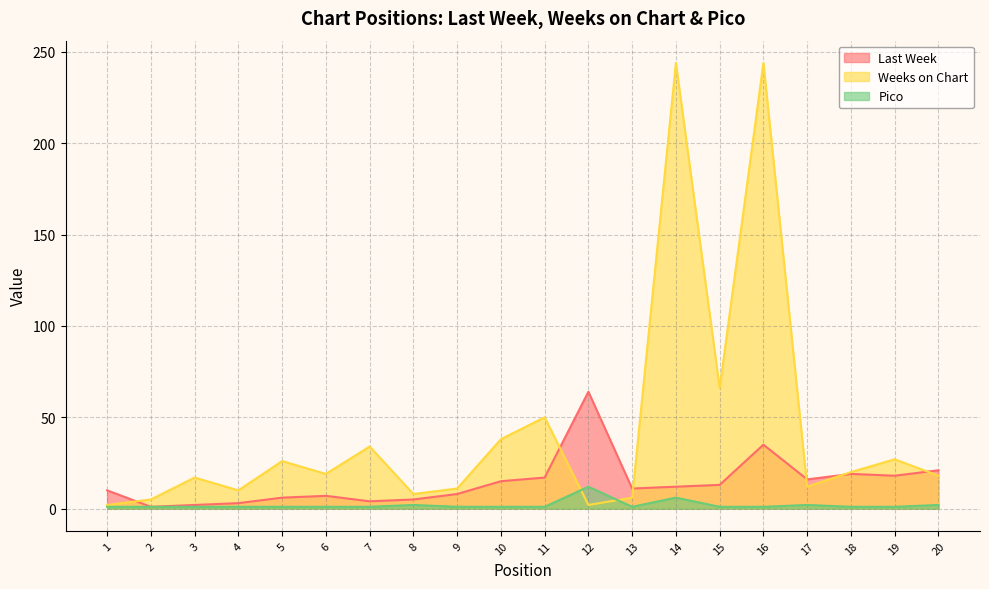

What is the average value of the Last Week series?

14